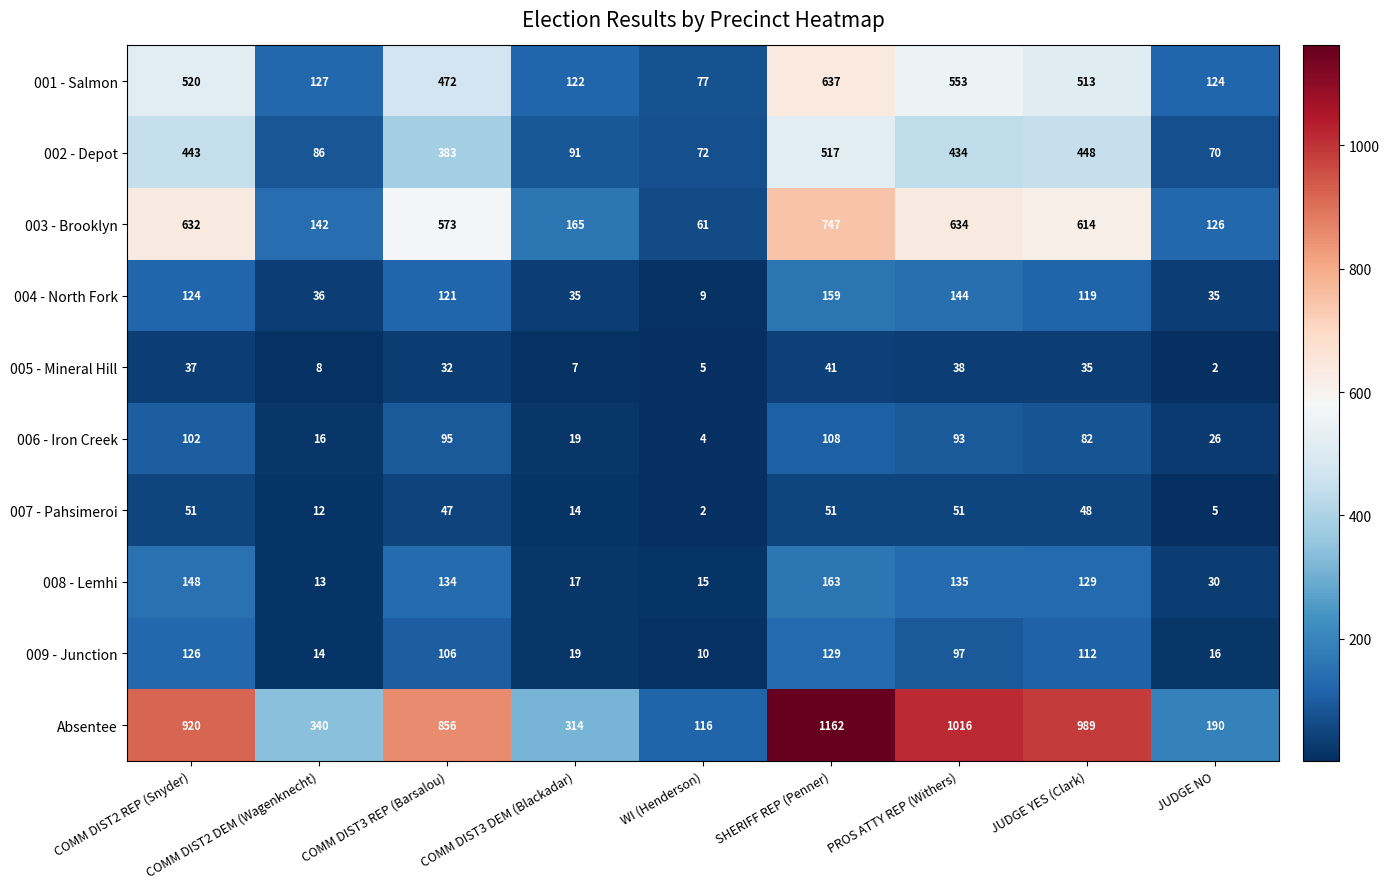

Is it true that 004 - North Fork equals 178 at COMM DIST3 REP (Barsalou)?

False